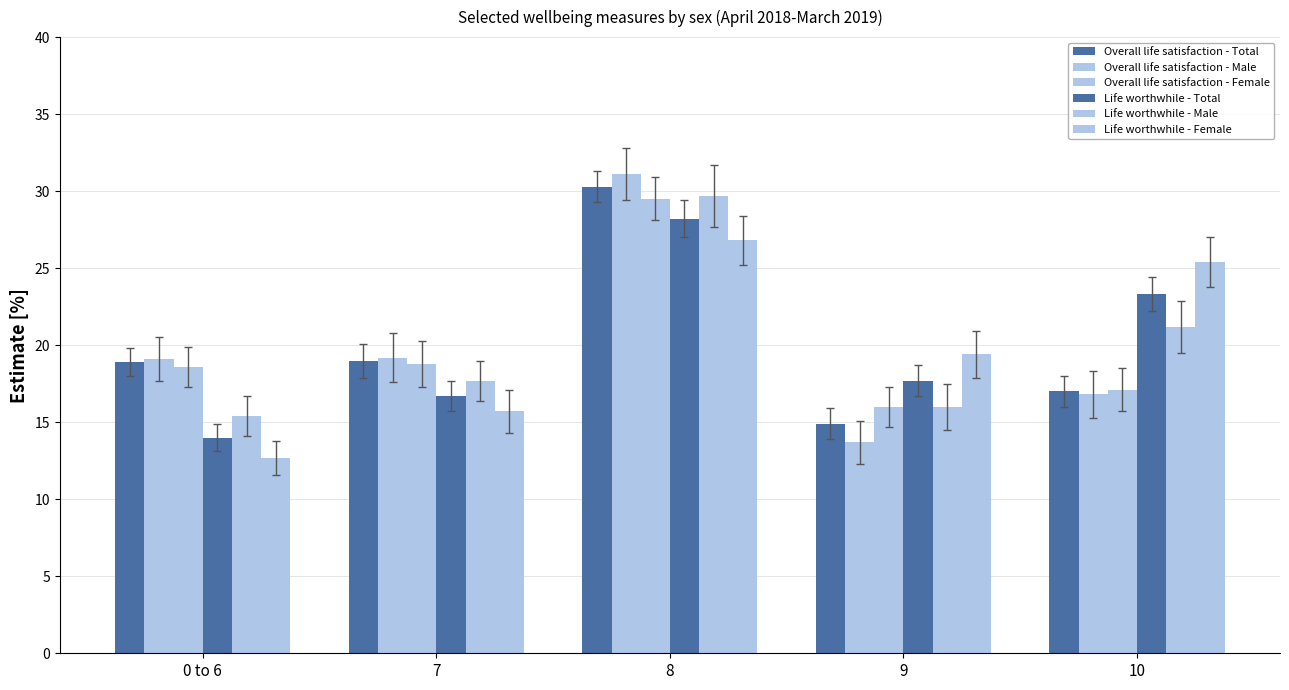

Is it true that Life worthwhile - Male equals 17.7 at 7?

True